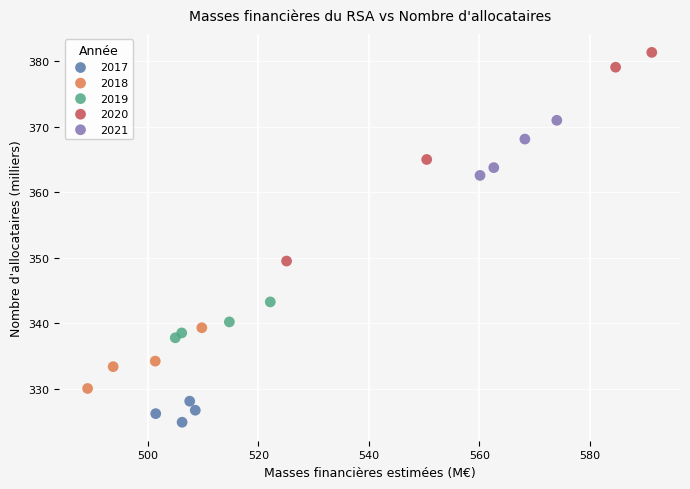

Which series has the largest Y range (max minus min)?

2020